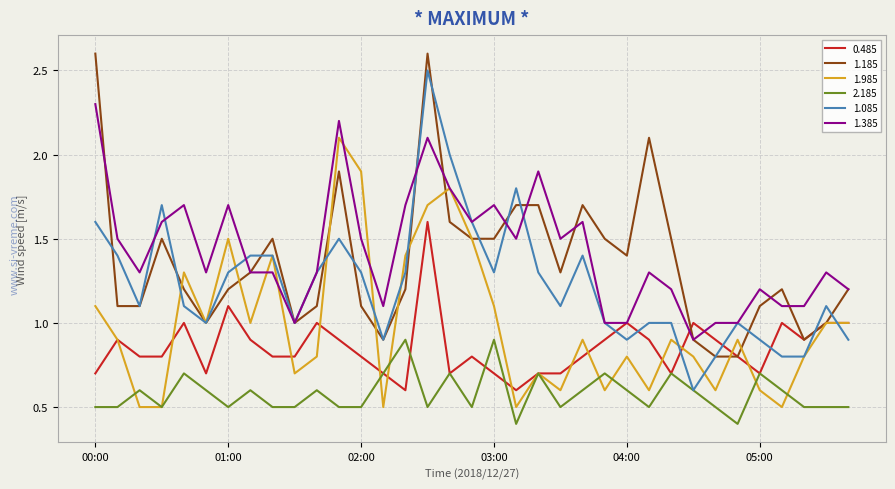

Rank the series by their maximum value, from lowest to highest.

2.185, 0.485, 1.985, 1.385, 1.085, 1.185